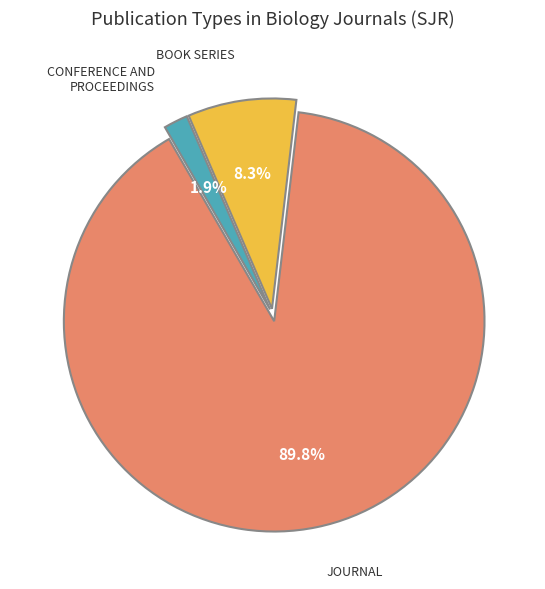

Is there any slice that represents more than half of the pie?

Yes